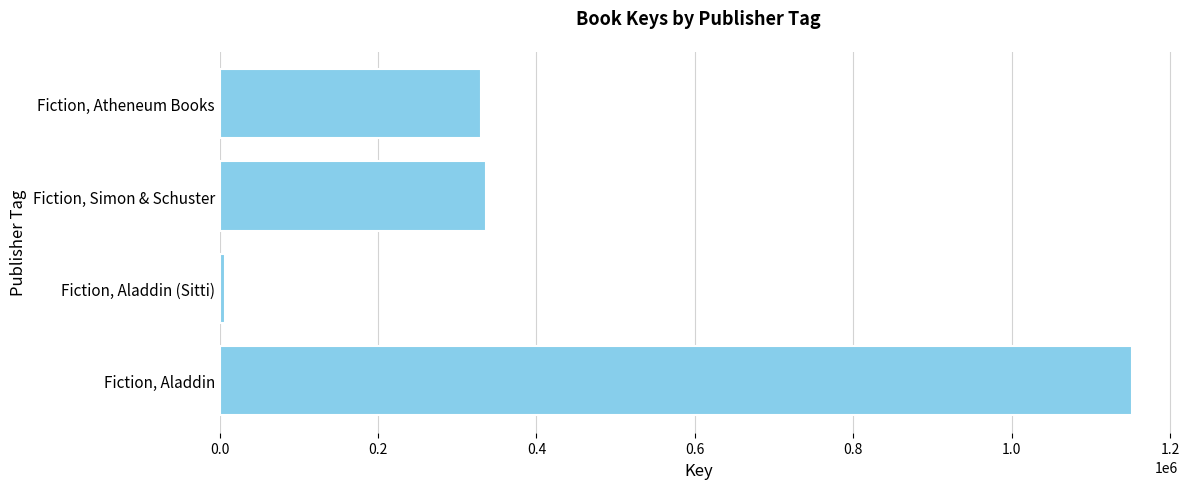

How many data points does each series have?

4